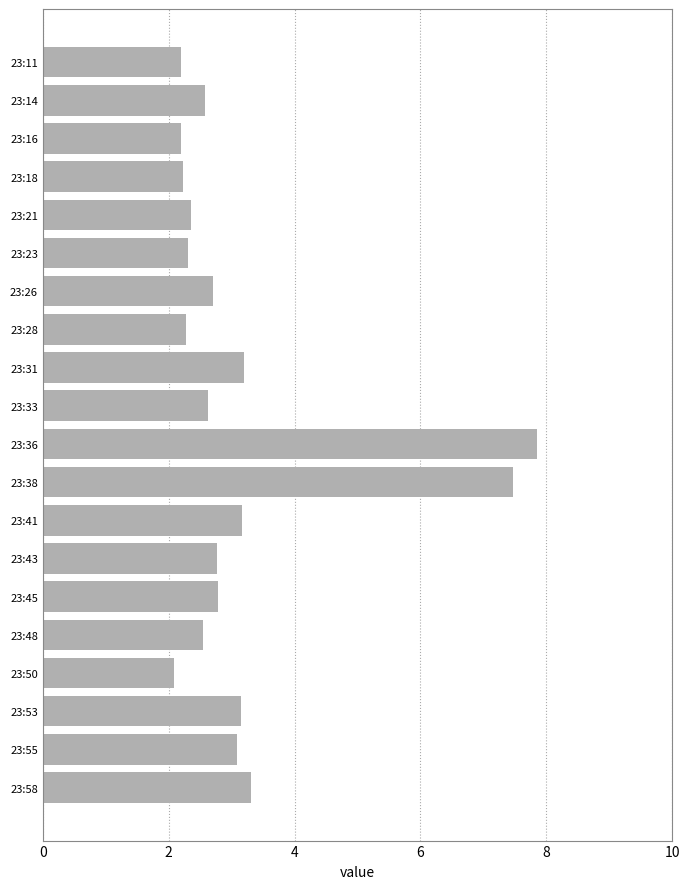

How many bars are there in total?

20